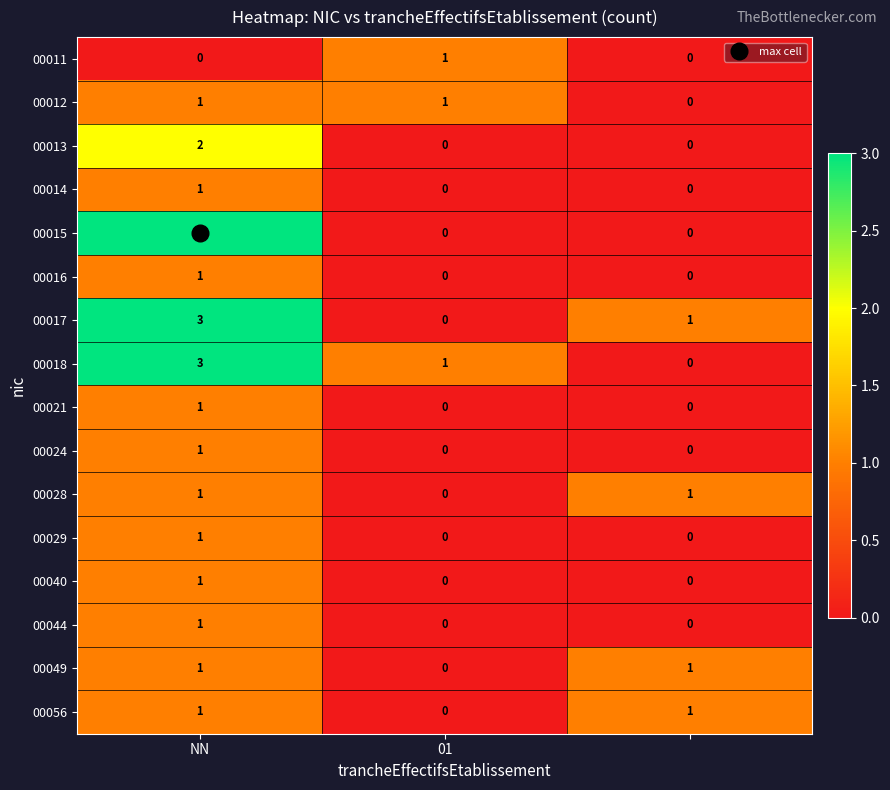

At how many categories does at least one series exceed 0?

3